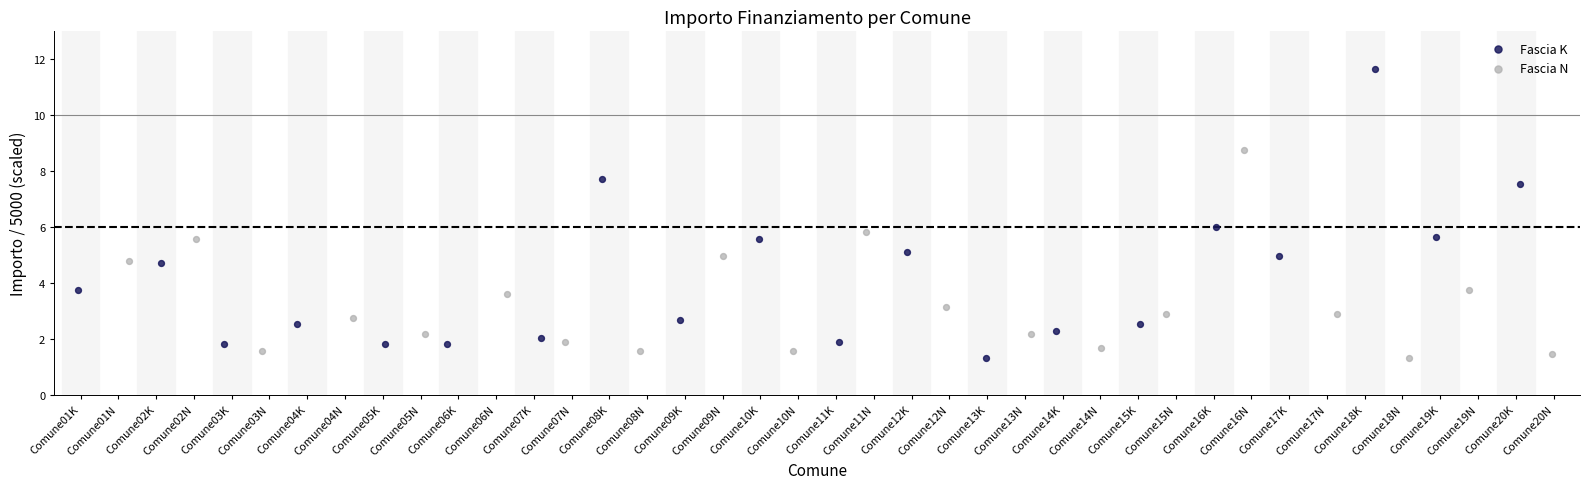

Which series contains the highest Y value?

Fascia K